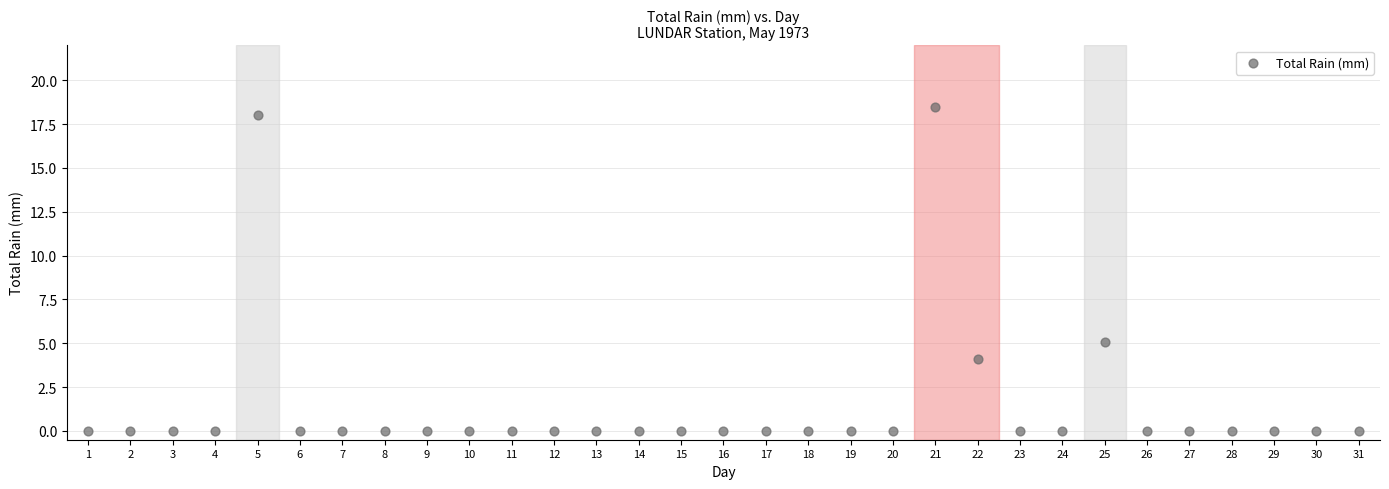

What is the range of X values (max minus min)?

30.0